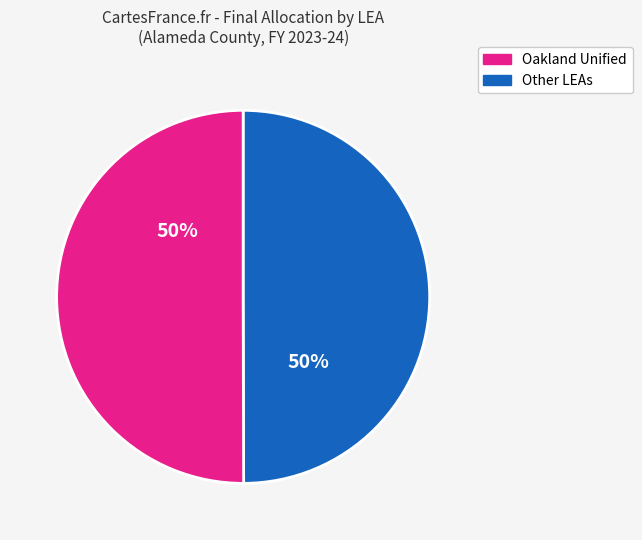

How many segments does this pie chart have?

2